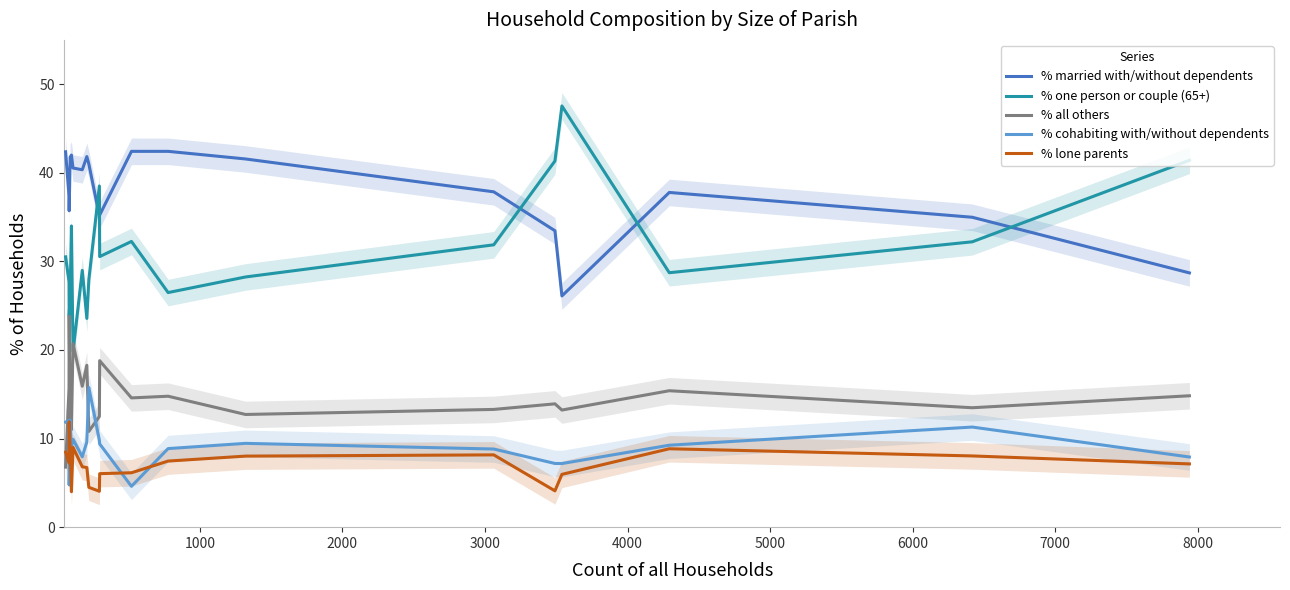

What is the maximum value for % one person or couple (65+)?

47.5